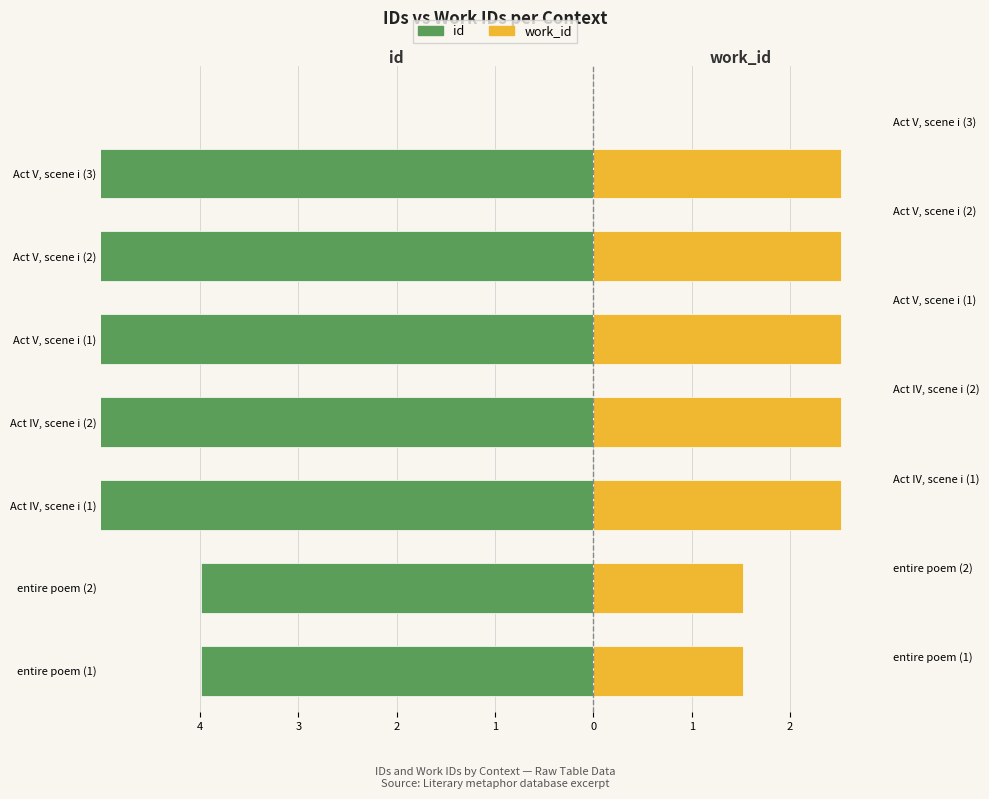

Reading right to left, list all the values displayed in this chart.

id: -7.3	-7.3	-7.3	-7.3	-7.3	-4.0	-4.0
work_id: 2.5	2.5	2.5	2.5	2.5	1.5	1.5